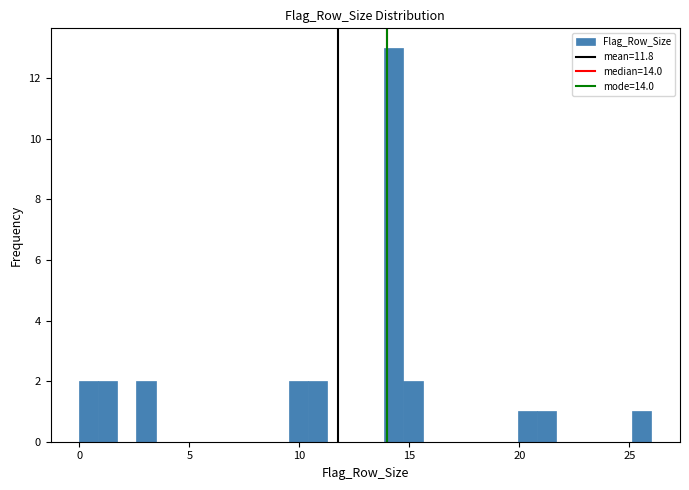

Read against the x-axis, roughly where is the centre of the tallest bar?

14.5